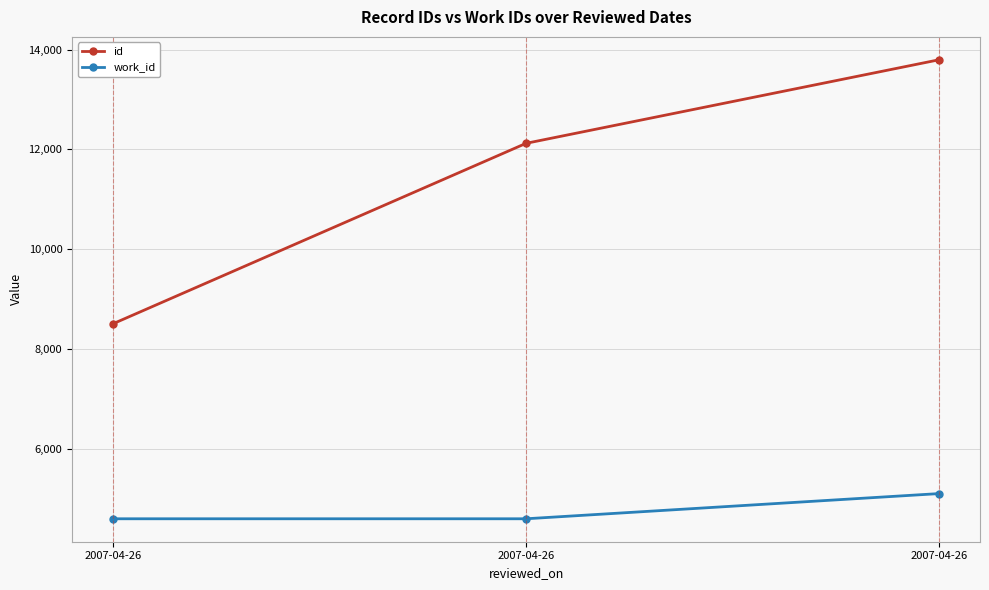

At 2007-04-26, list the series in order from smallest to largest.

work_id, id